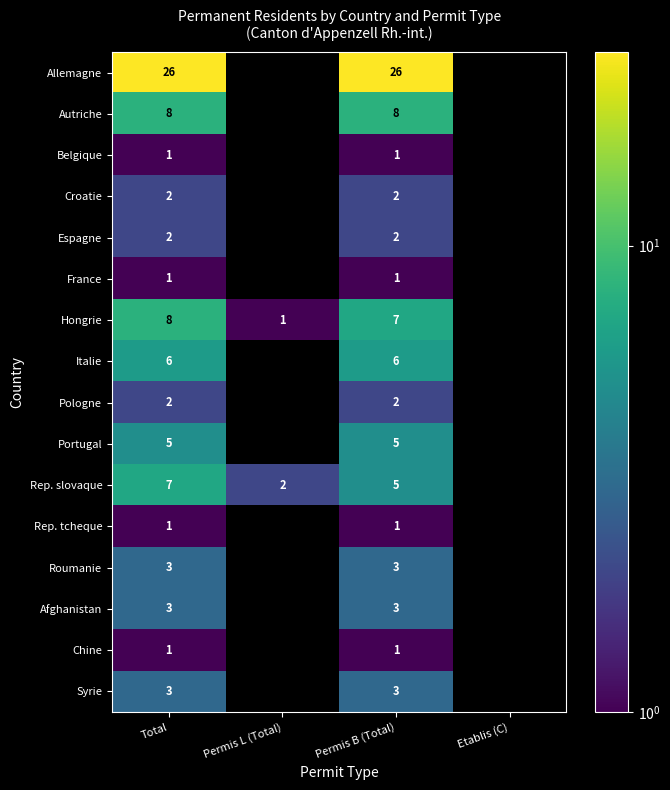

How many categories are shown in the chart?

4